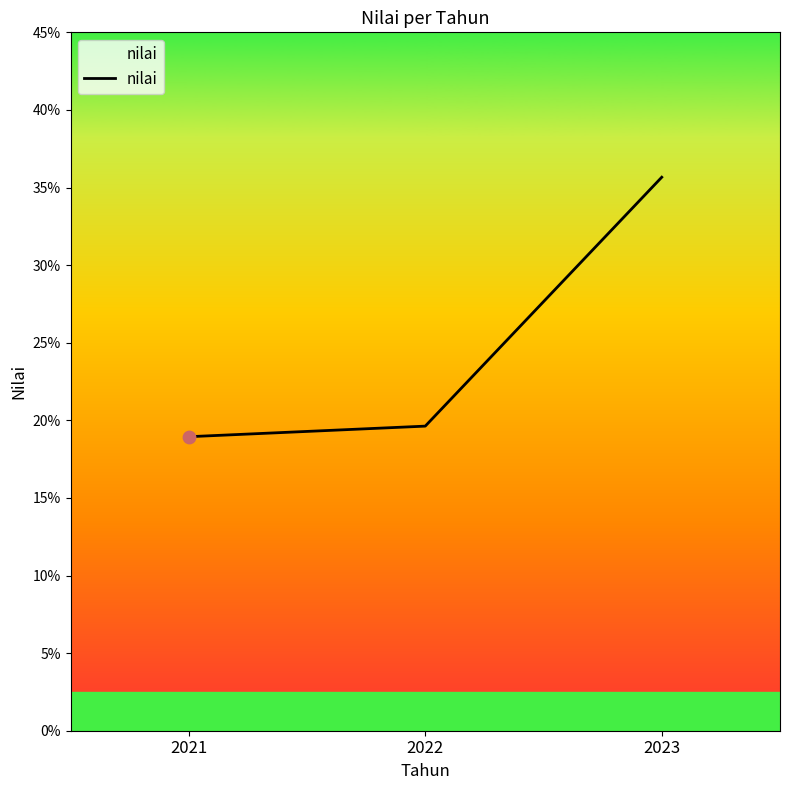

Which has a higher value, 2021 or 2023?

2023